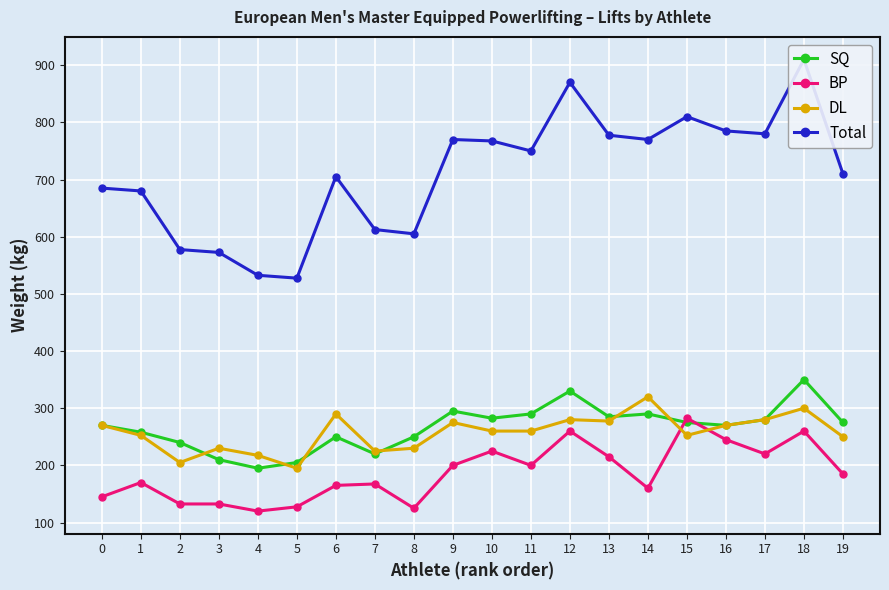

What is the smallest value displayed?

120.0